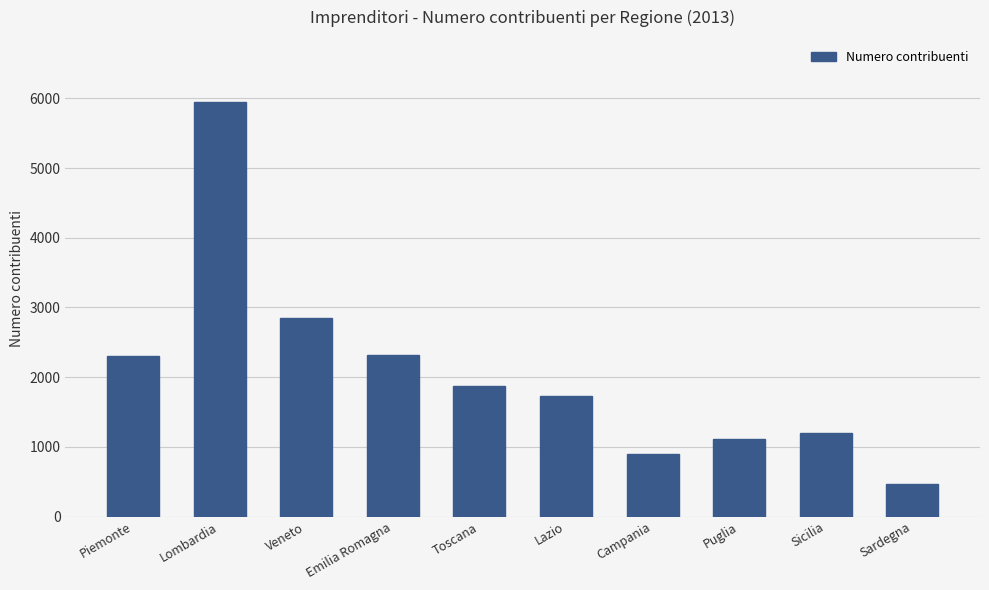

What is the greatest value displayed?

5946